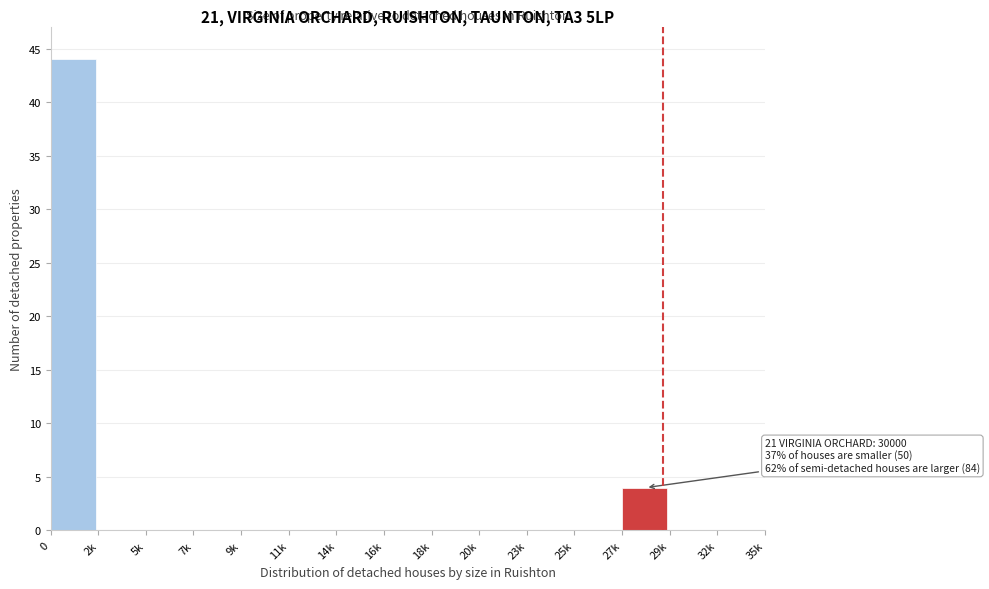

Reading left to right, extract all data points from this chart.

0=44	2k=0	5k=0	7k=0	9k=0	11k=0	14k=0	16k=0	18k=0	20k=0	23k=0	25k=0	27k=4	29k=0	32k=0